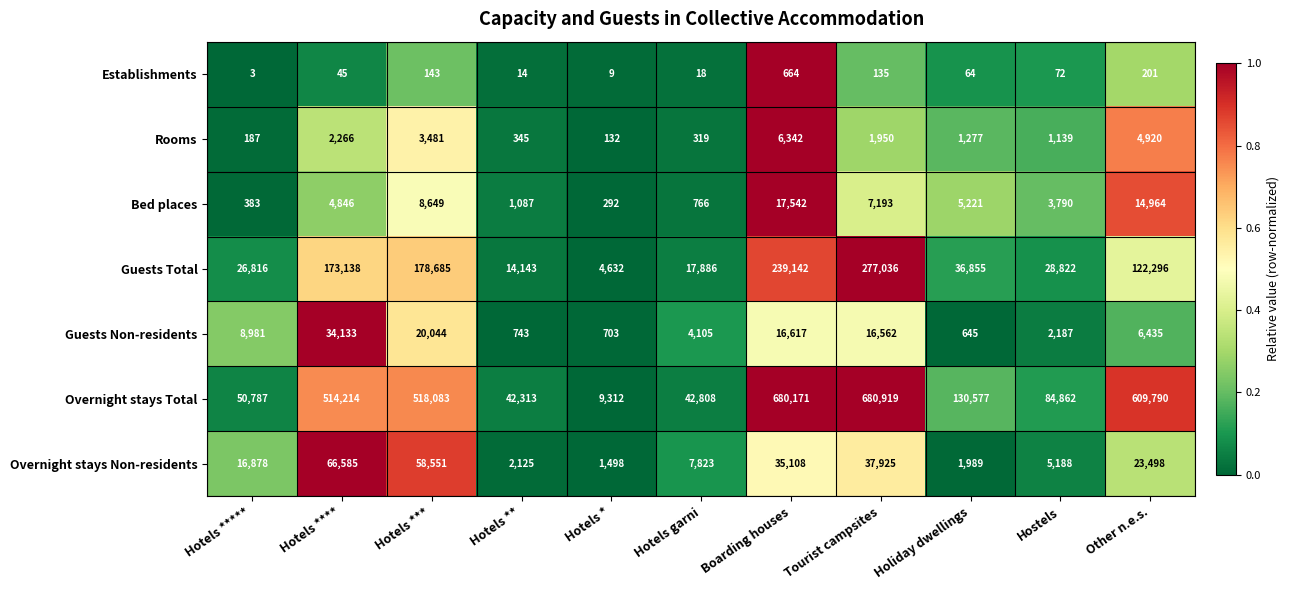

What is the total value across all series at Hotels ****?

795227